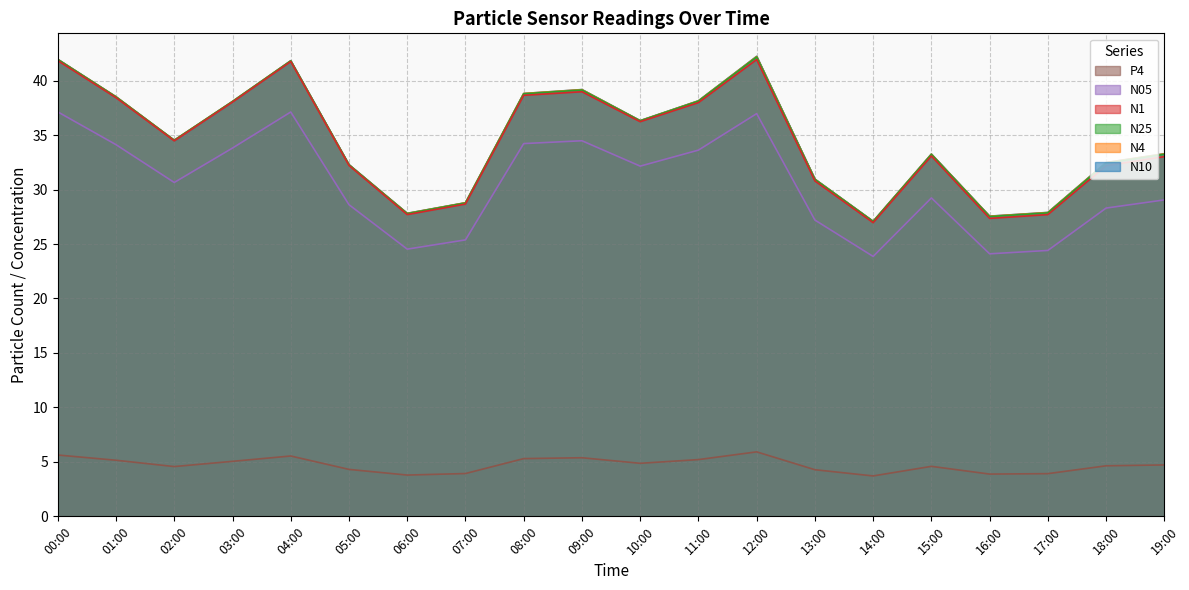

What position from the left is 13:00?

14